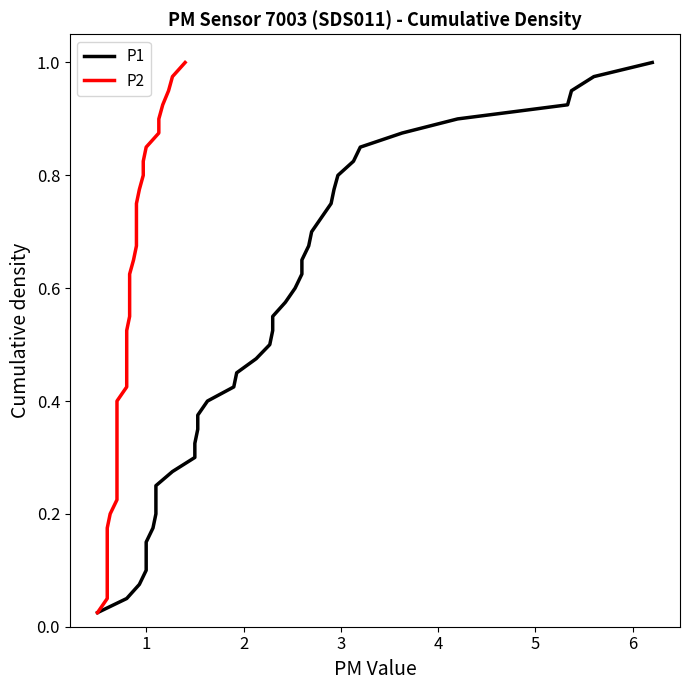

What is the difference between the second highest and second lowest values in the P1 series?

0.9